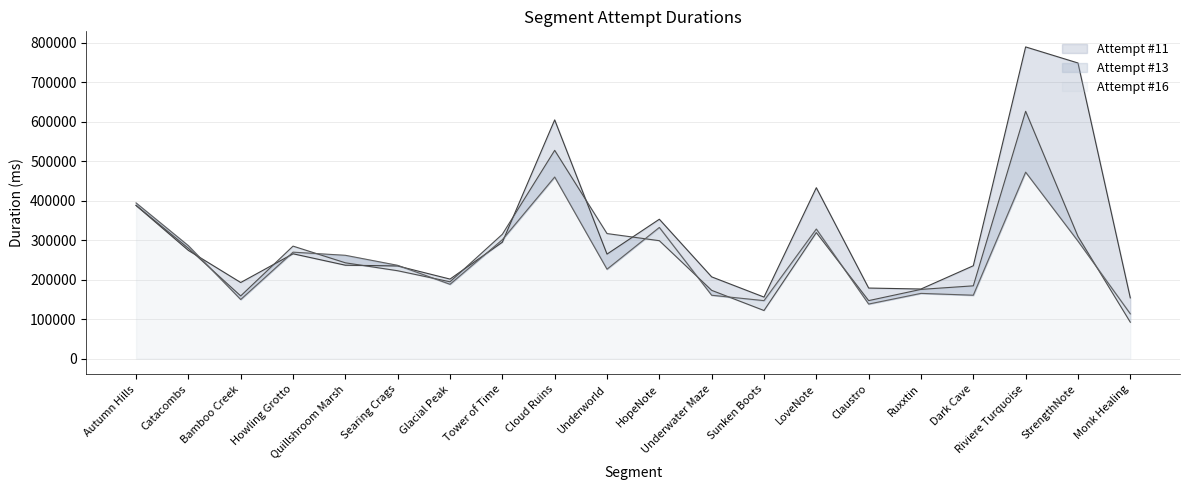

How many intersections are there between Attempt #13 and Attempt #16?

8